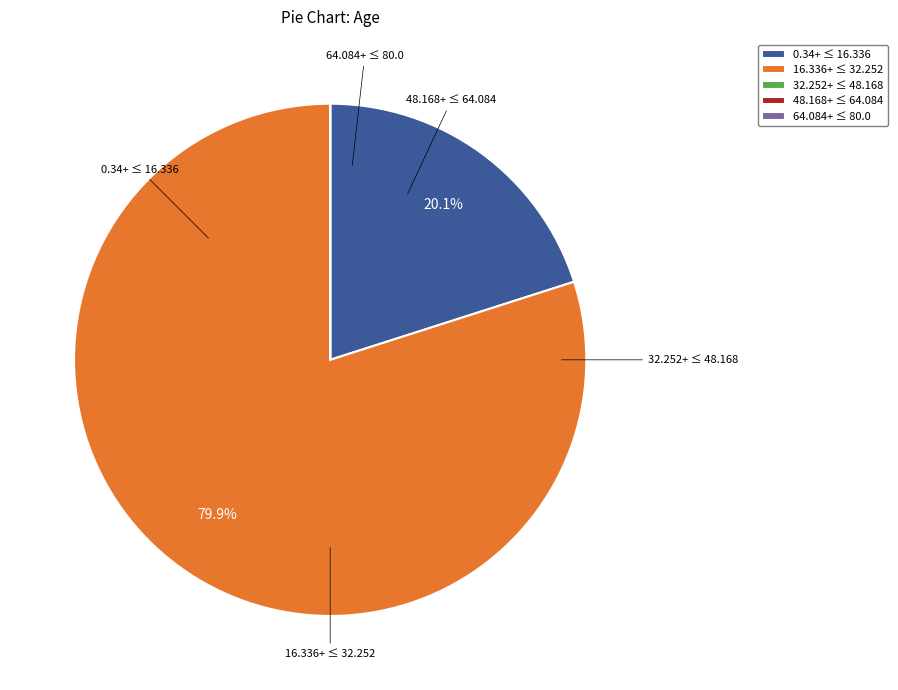

Which slice represents more than half of the pie?

16.336+ ≤ 32.252